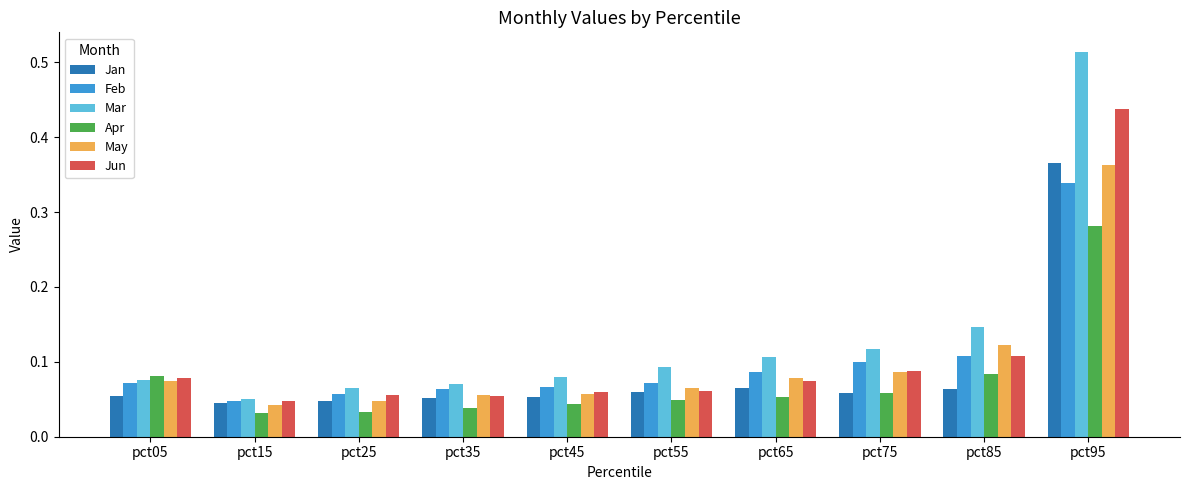

Is it true that Feb equals 0.0 at pct25?

False